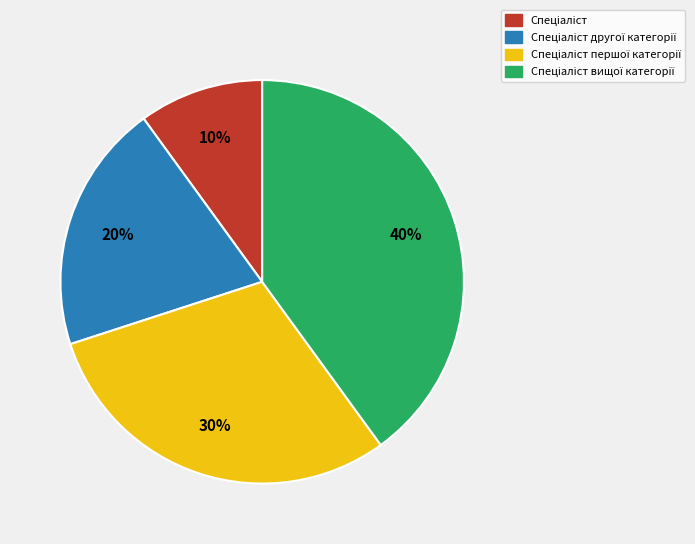

How many segments does this pie chart have?

4